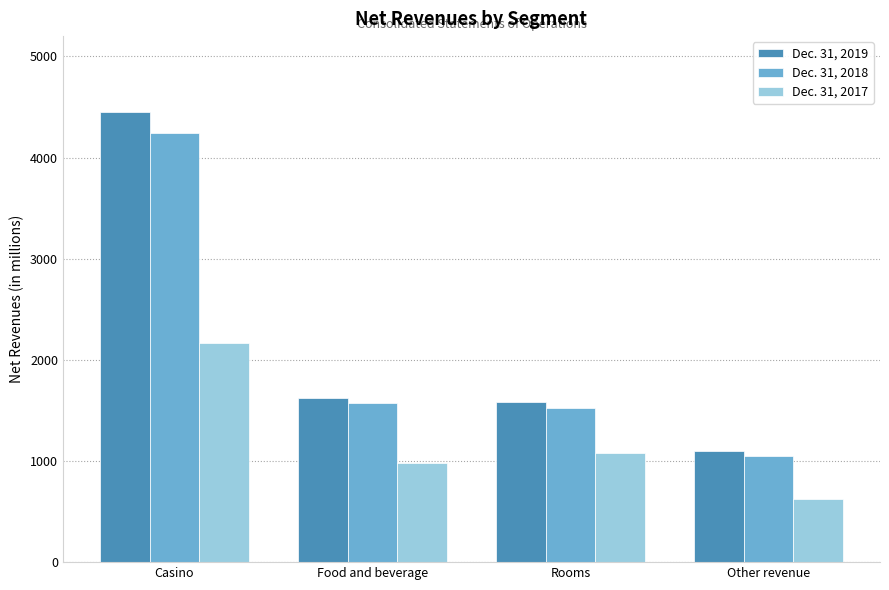

Is it true that Dec. 31, 2019 equals 4448 at Casino?

True